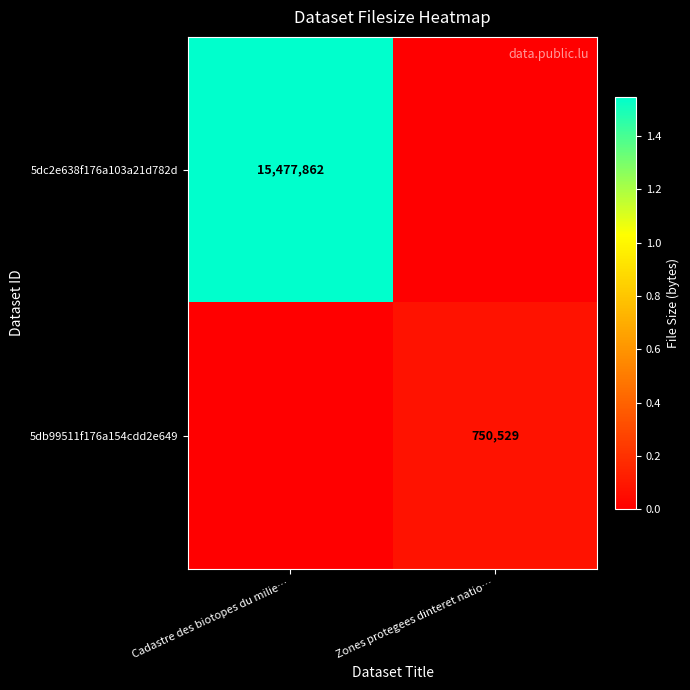

True or false: 5dc2e638f176a103a21d782d has a value of 10129344 at Cadastre des biotopes du milie….

False